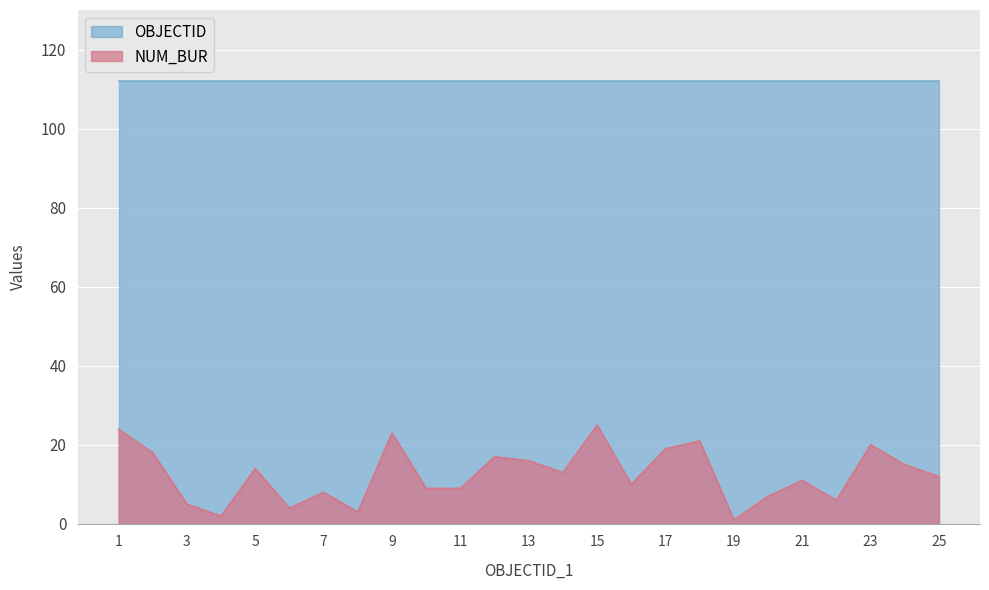

True or false: the data has more than 2 interior local peaks.

True